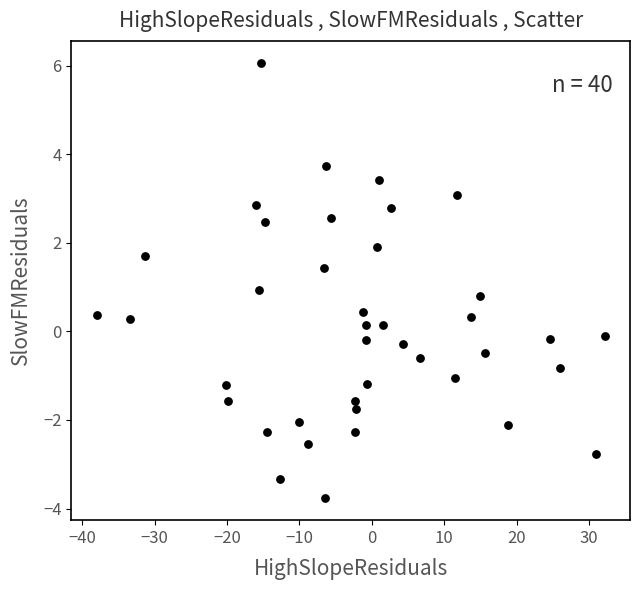

What is the range of X values (max minus min)?

70.2